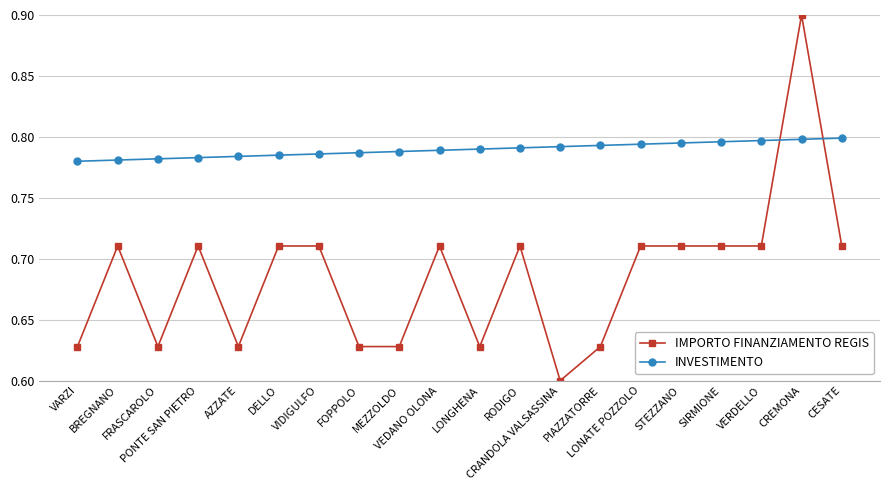

True or false: INVESTIMENTO and IMPORTO FINANZIAMENTO REGIS intersect in this chart.

True